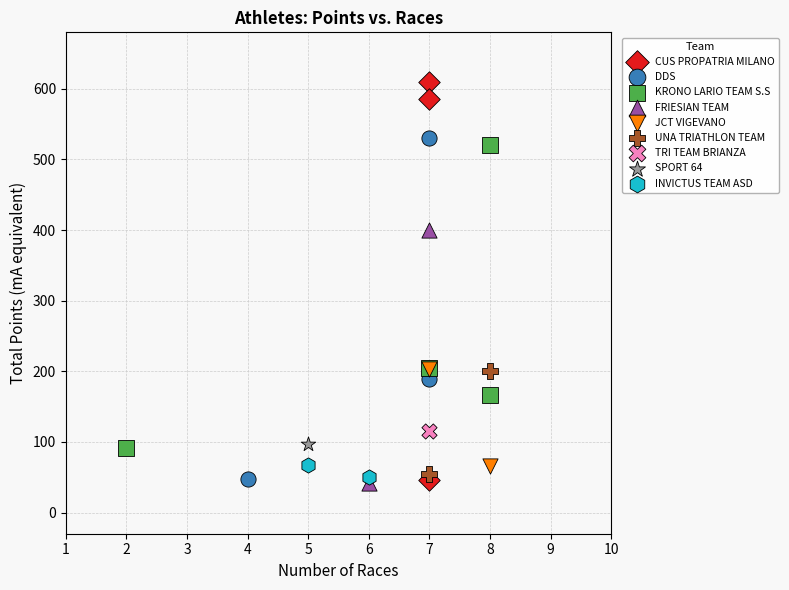

Which series contains the highest Y value?

CUS PROPATRIA MILANO